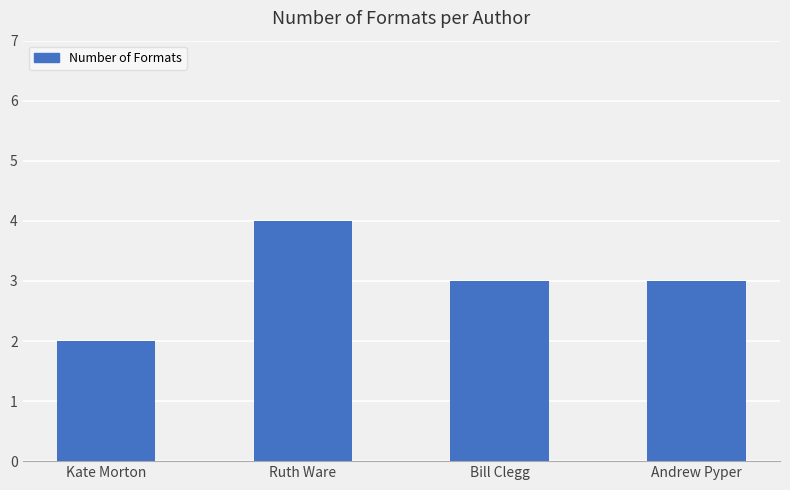

Is it true that the value at Andrew Pyper is 4?

False